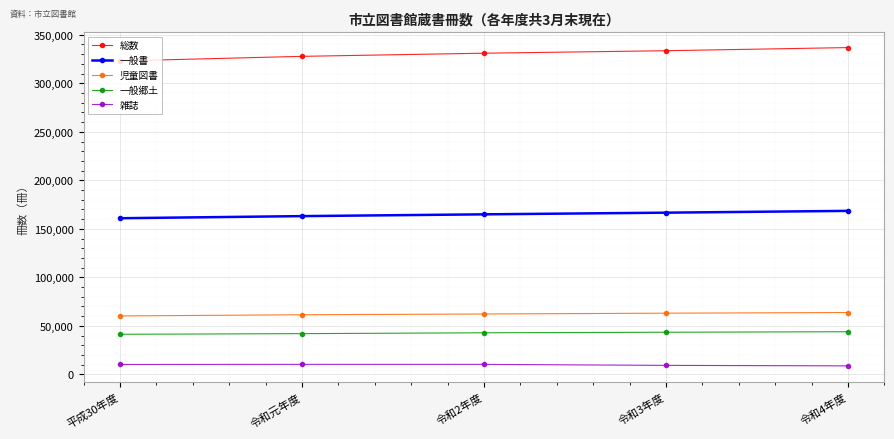

Which series has the largest range (max minus min)?

総数